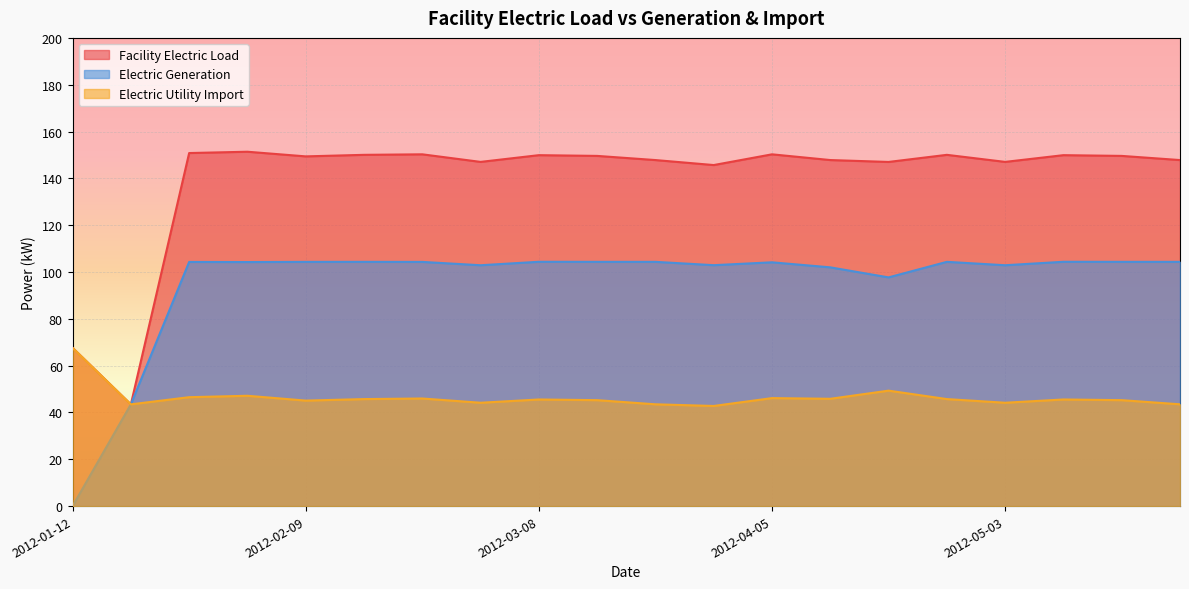

At which category does the chart reach its peak across all series?

2012-02-02